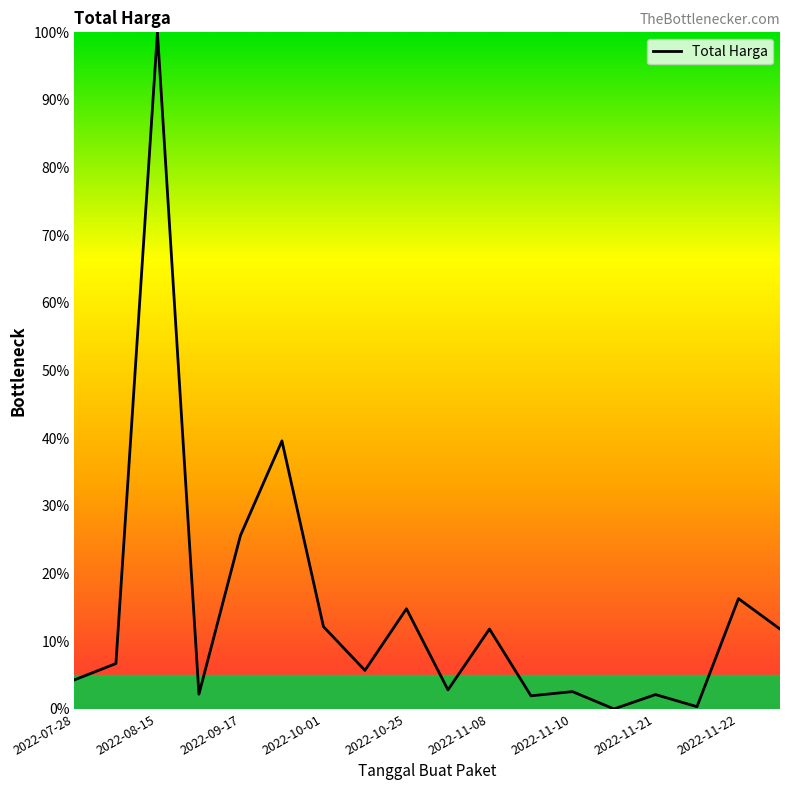

What is the difference between the maximum and minimum values?

100.0